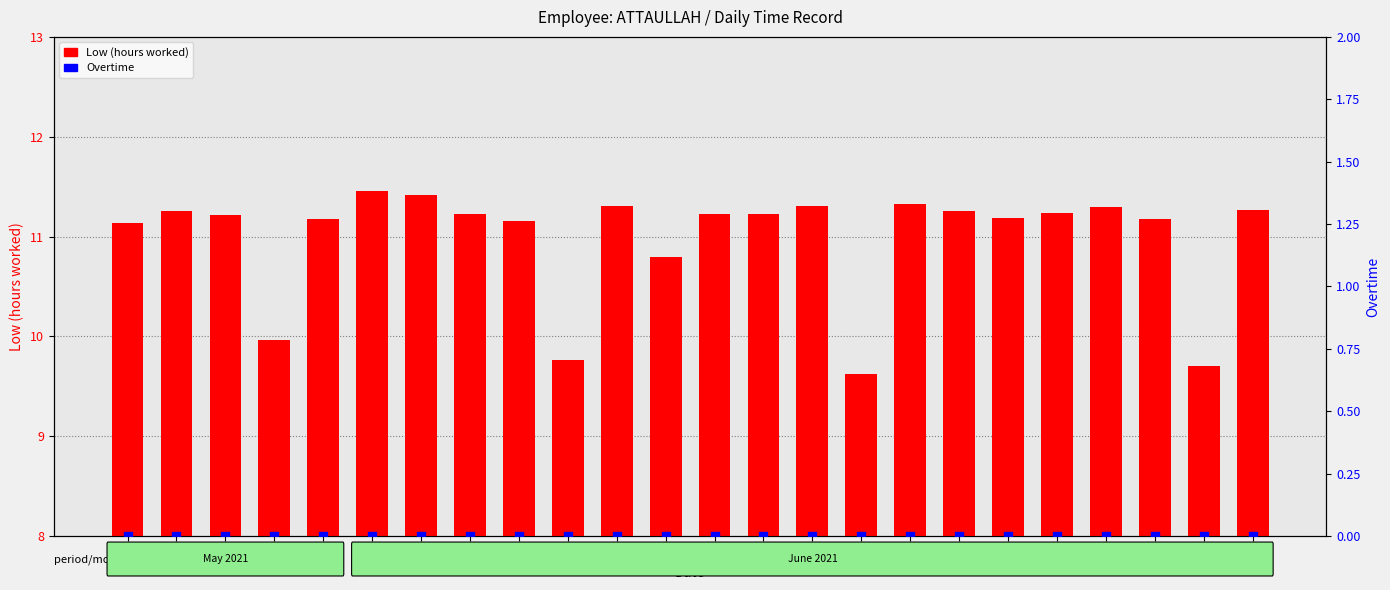

Which series reaches the minimum Y coordinate?

Overtime